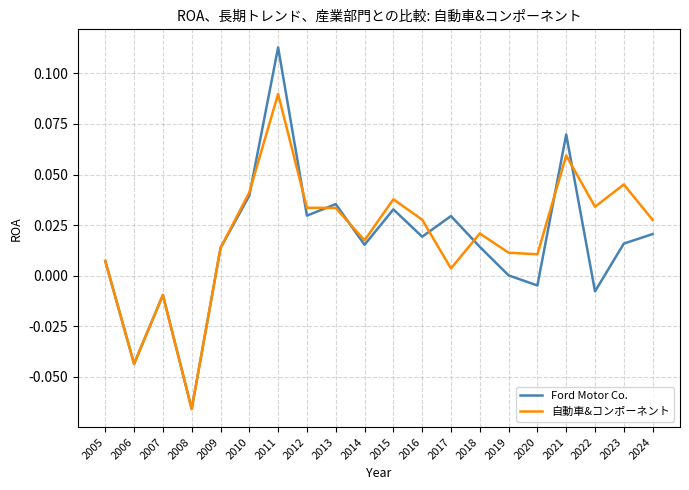

True or false: Ford Motor Co. and 自動車&コンポーネント intersect in this chart.

True